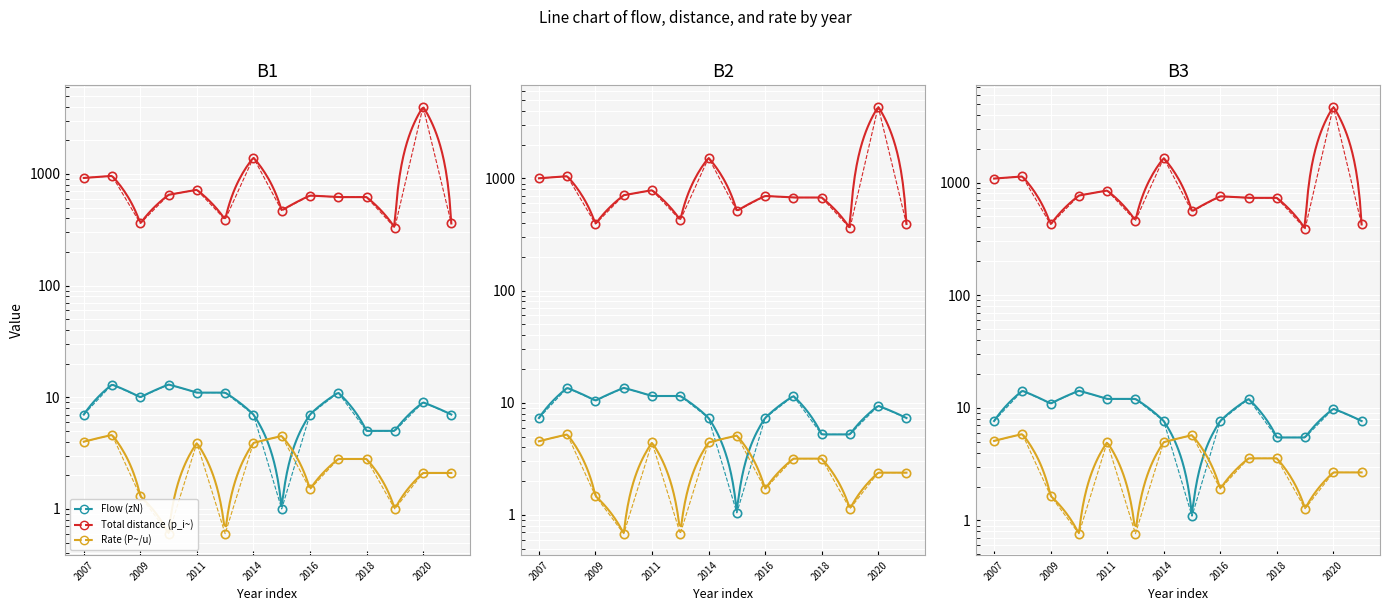

What is the lowest value of the Flow (zN) series?

1.0